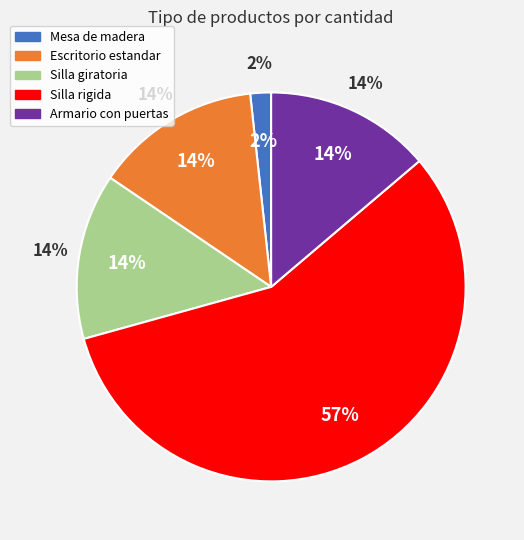

Is it true that Armario con puertas is 14% of the pie?

True